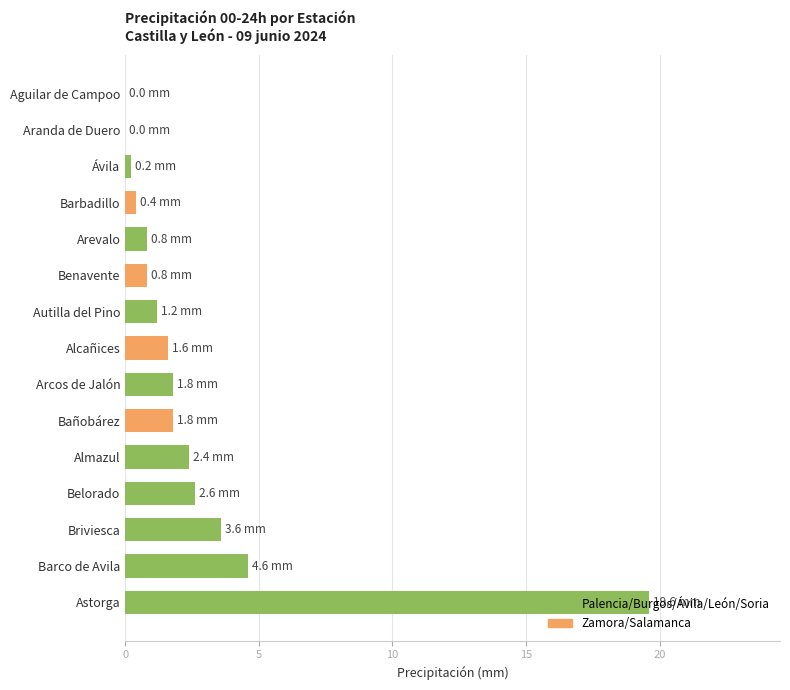

Is it true that the value at Astorga is 19.6?

True